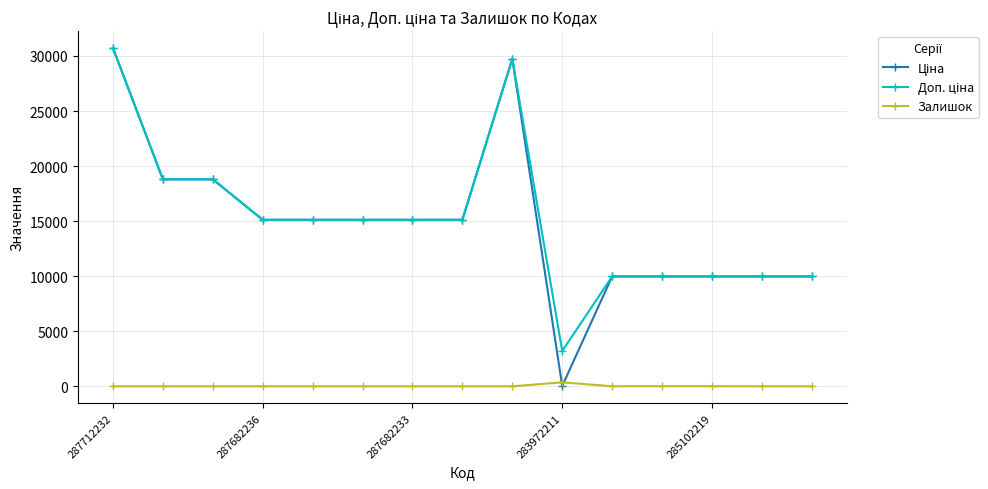

At how many categories does at least one series exceed 4509?

14